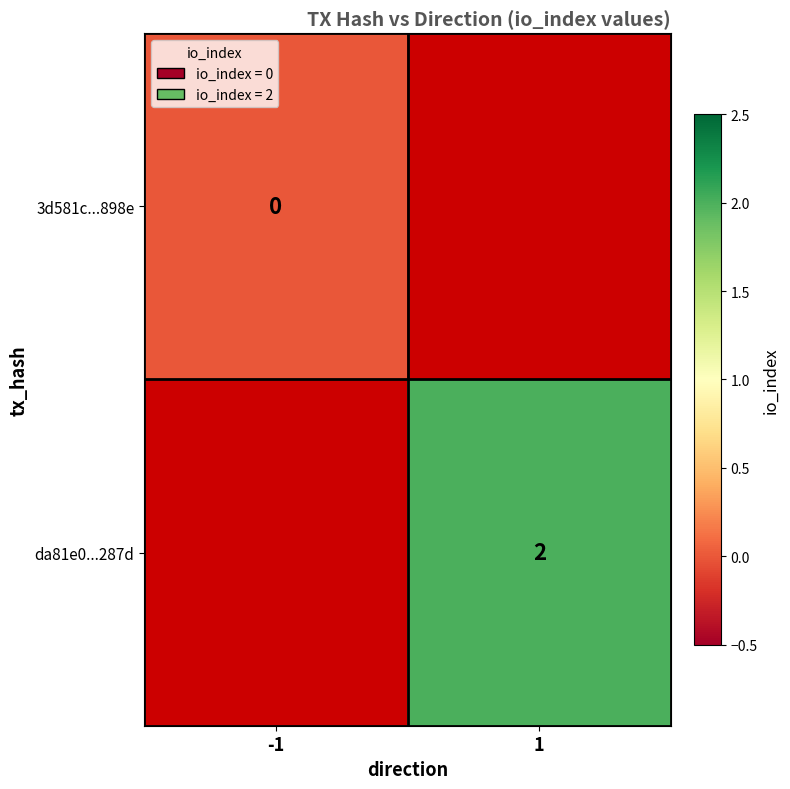

Is the value of da81e0...287d at 1 greater than the value of 3d581c...898e at -1?

Yes